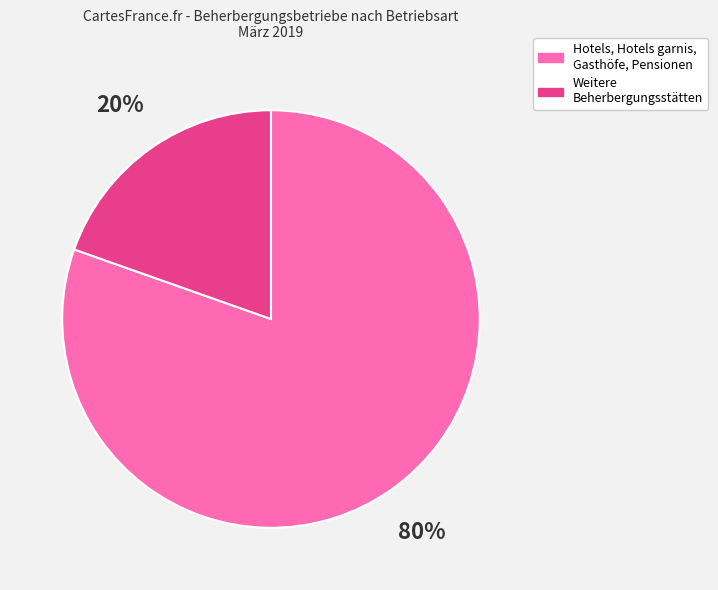

To the nearest percent, what is the average slice percentage?

50%